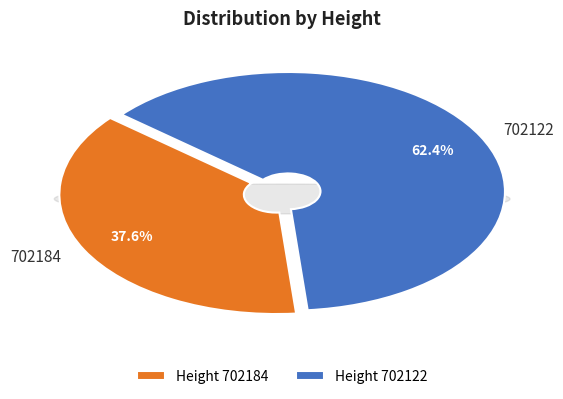

The 702122 slice represents 62% of the pie. True or false?

True